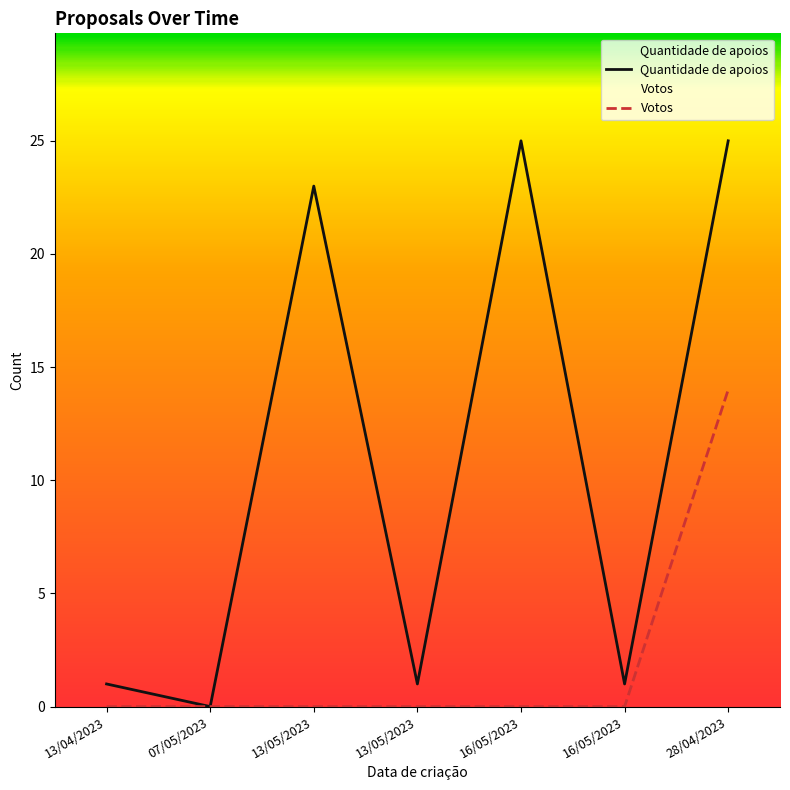

Which series changed the most between 13/05/2023 and 28/04/2023?

Quantidade de apoios